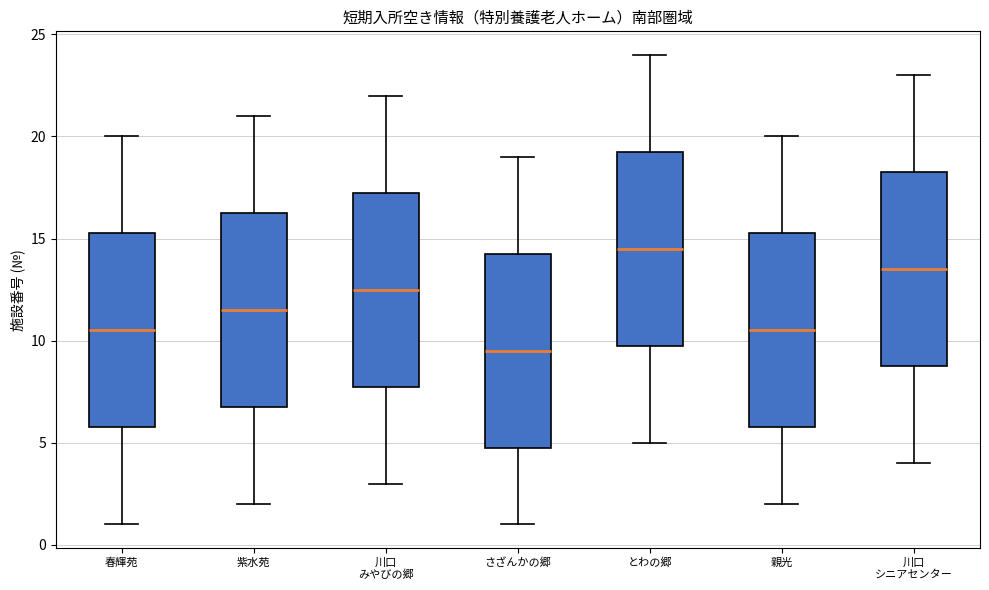

Which box's median line is the highest?

とわの郷